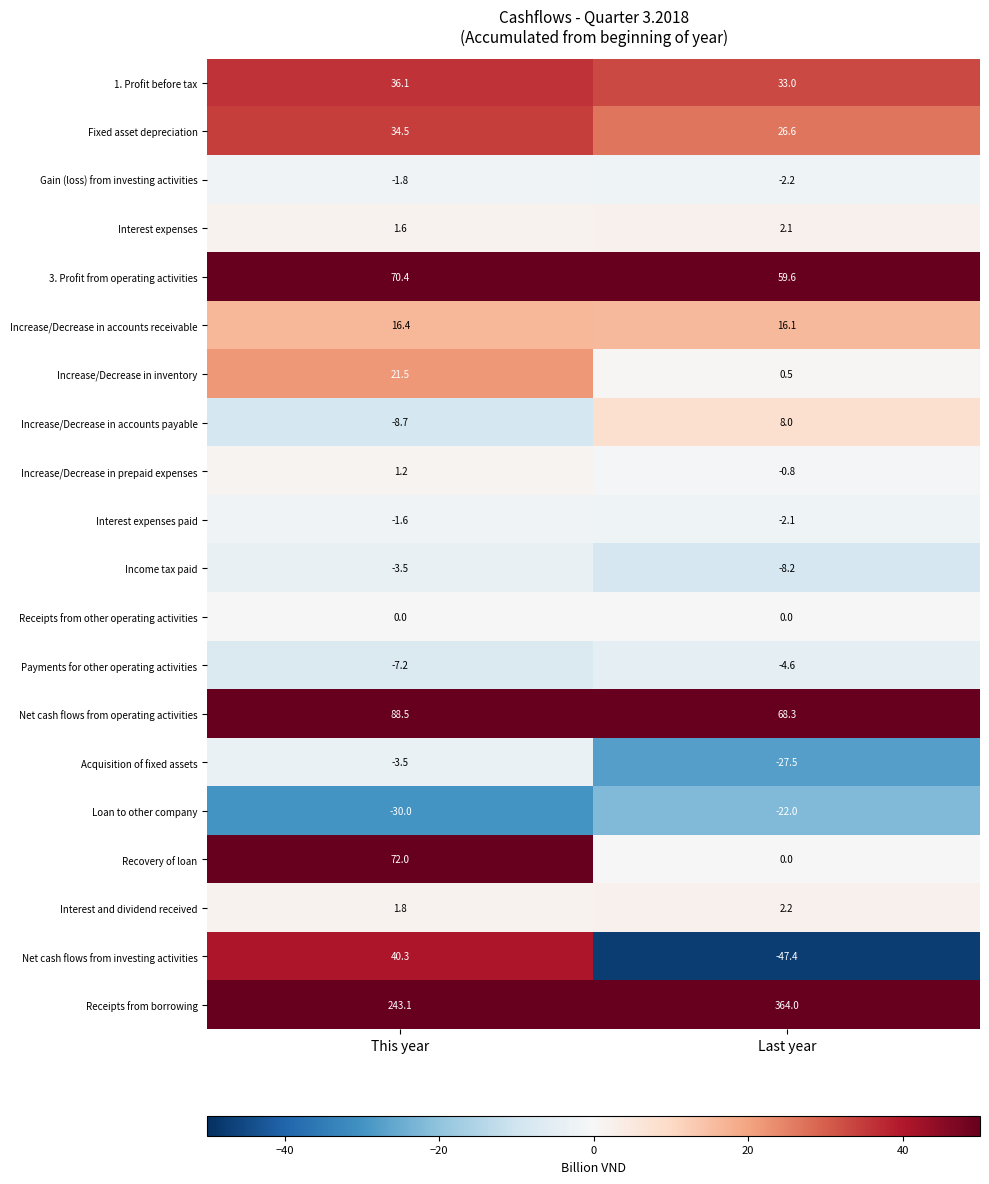

What is the difference between the maximum and minimum values in the Gain (loss) from investing activities series?

0.4